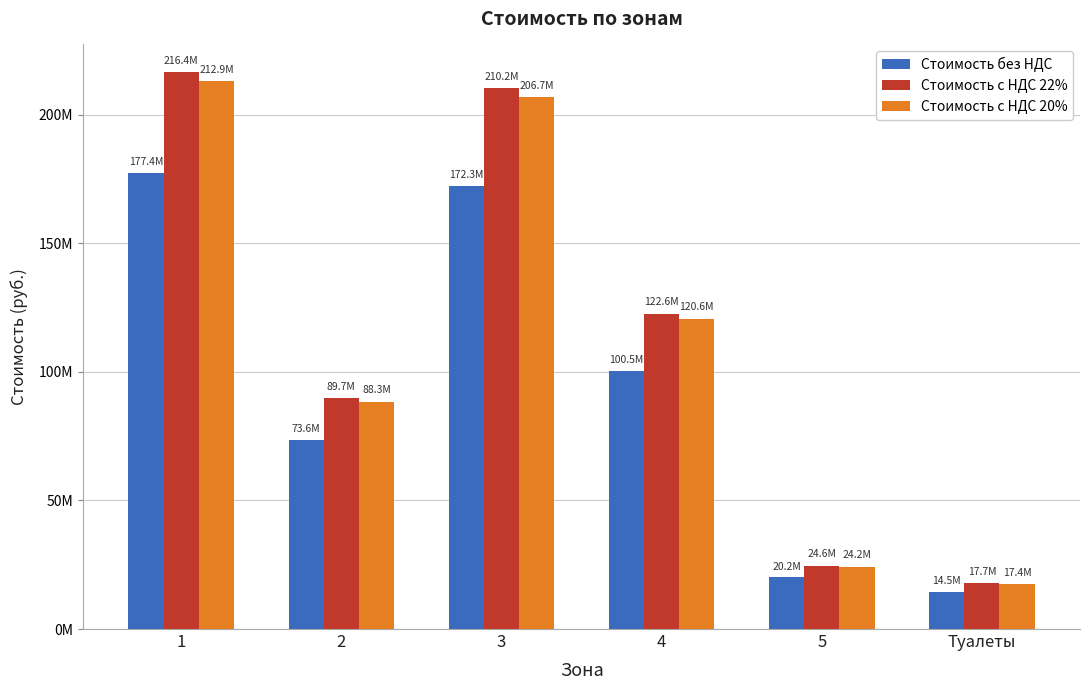

What are all the series names shown in the legend?

Стоимость без НДС, Стоимость с НДС 22%, Стоимость с НДС 20%